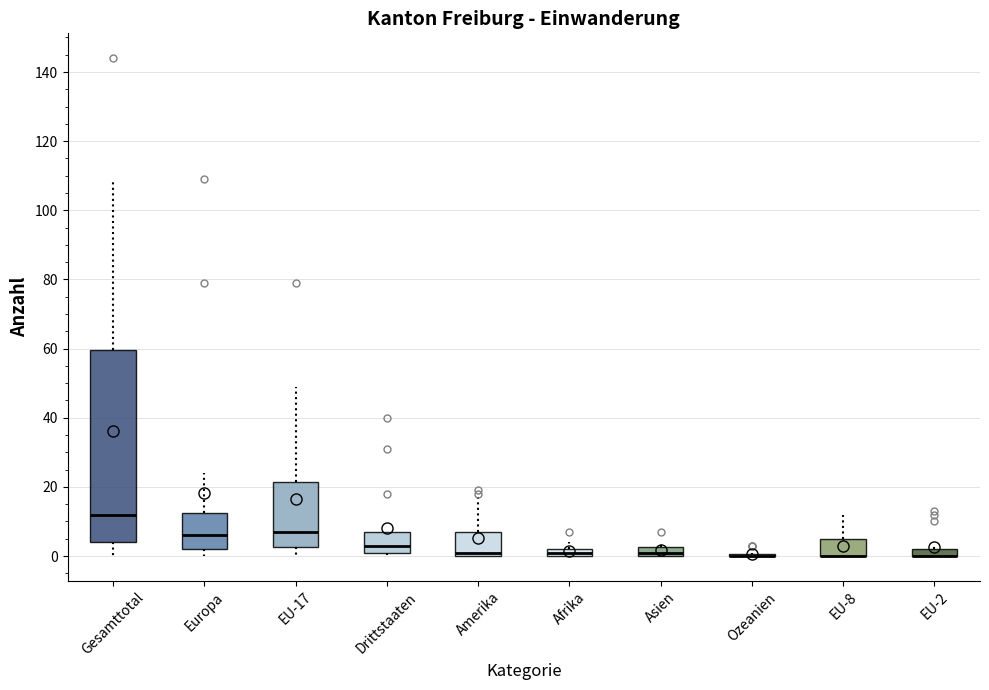

Which box is the tallest, from its lower edge to its upper edge?

Gesamttotal